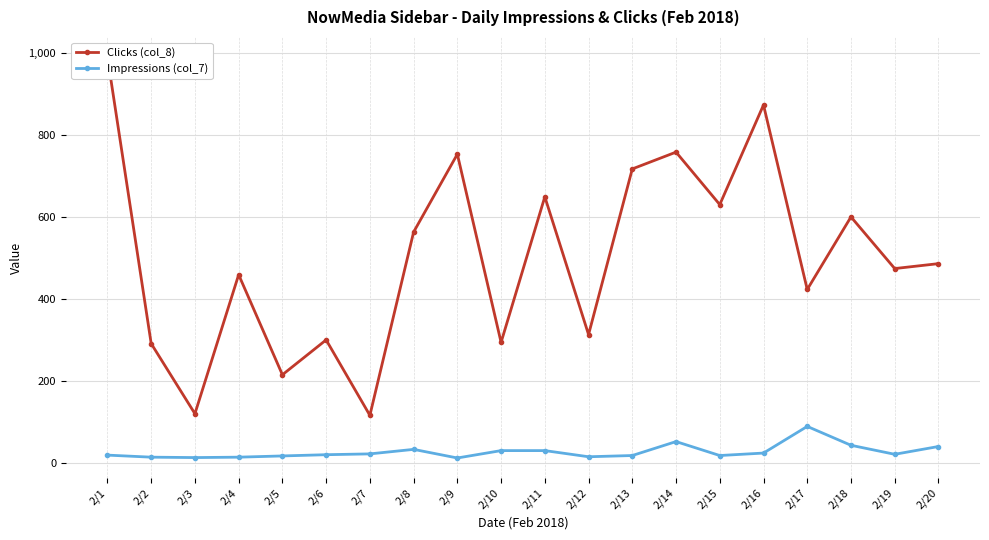

What is the total value across all series at 2/3?

133